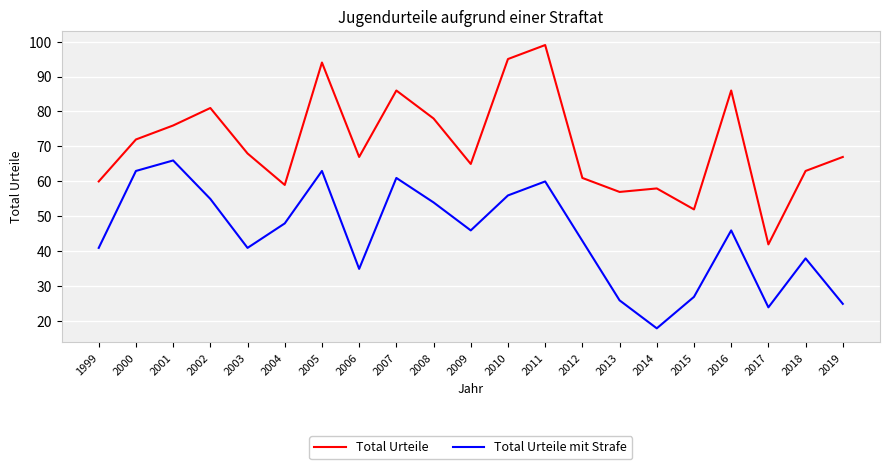

True or false: Total Urteile mit Strafe and Total Urteile intersect in this chart.

False